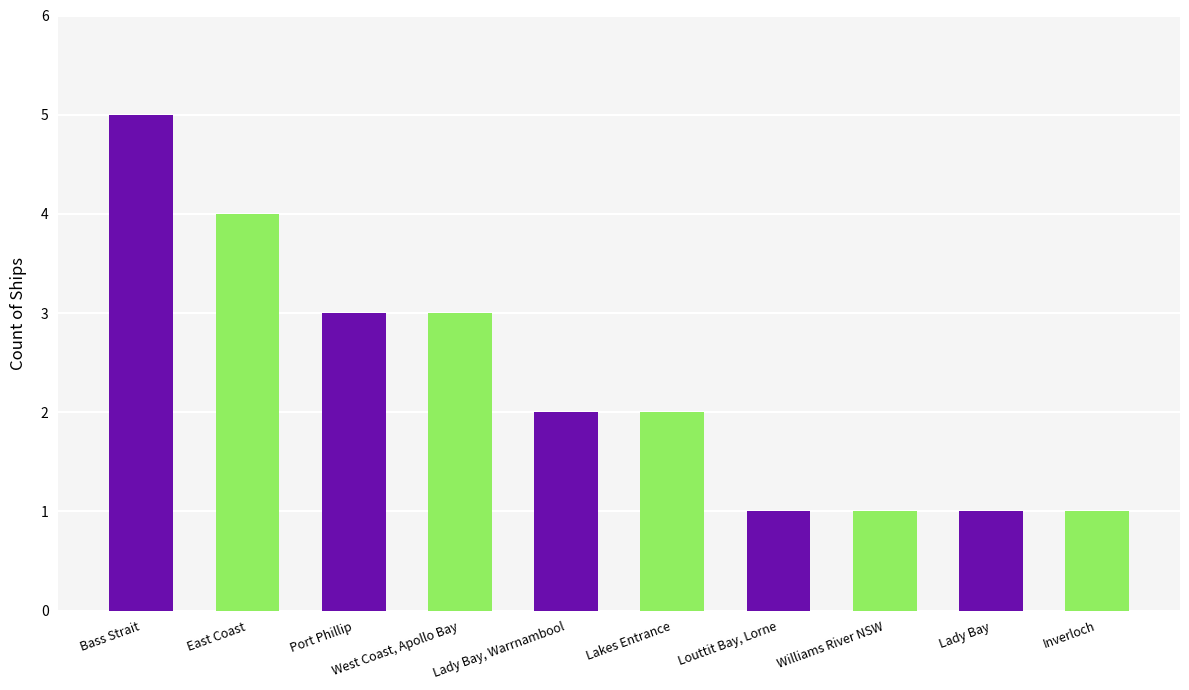

What is the change in value from Bass Strait to Inverloch?

-4